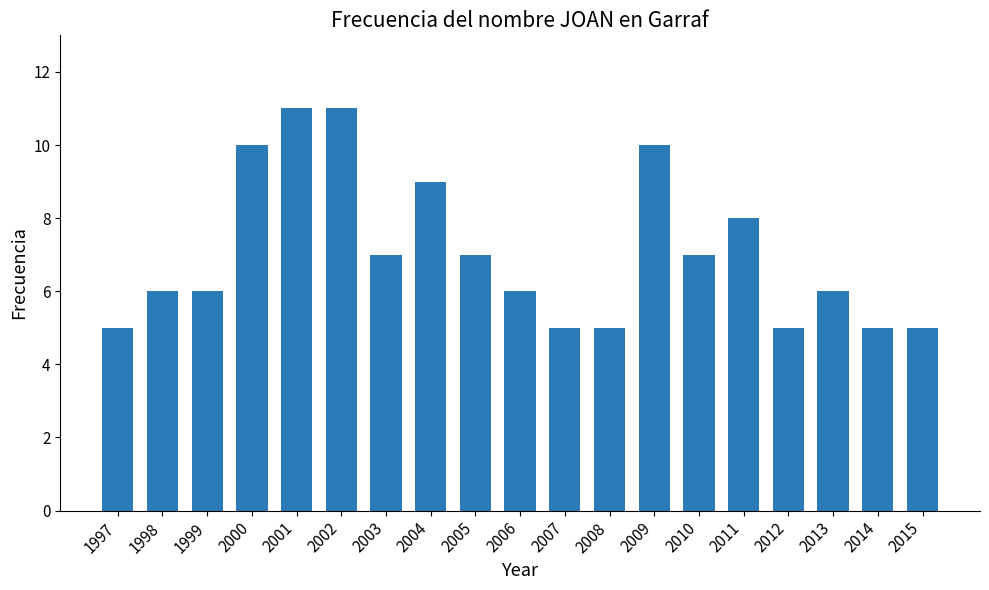

Reading left to right, list all the values displayed in this chart.

1997=5	1998=6	1999=6	2000=10	2001=11	2002=11	2003=7	2004=9	2005=7	2006=6	2007=5	2008=5	2009=10	2010=7	2011=8	2012=5	2013=6	2014=5	2015=5